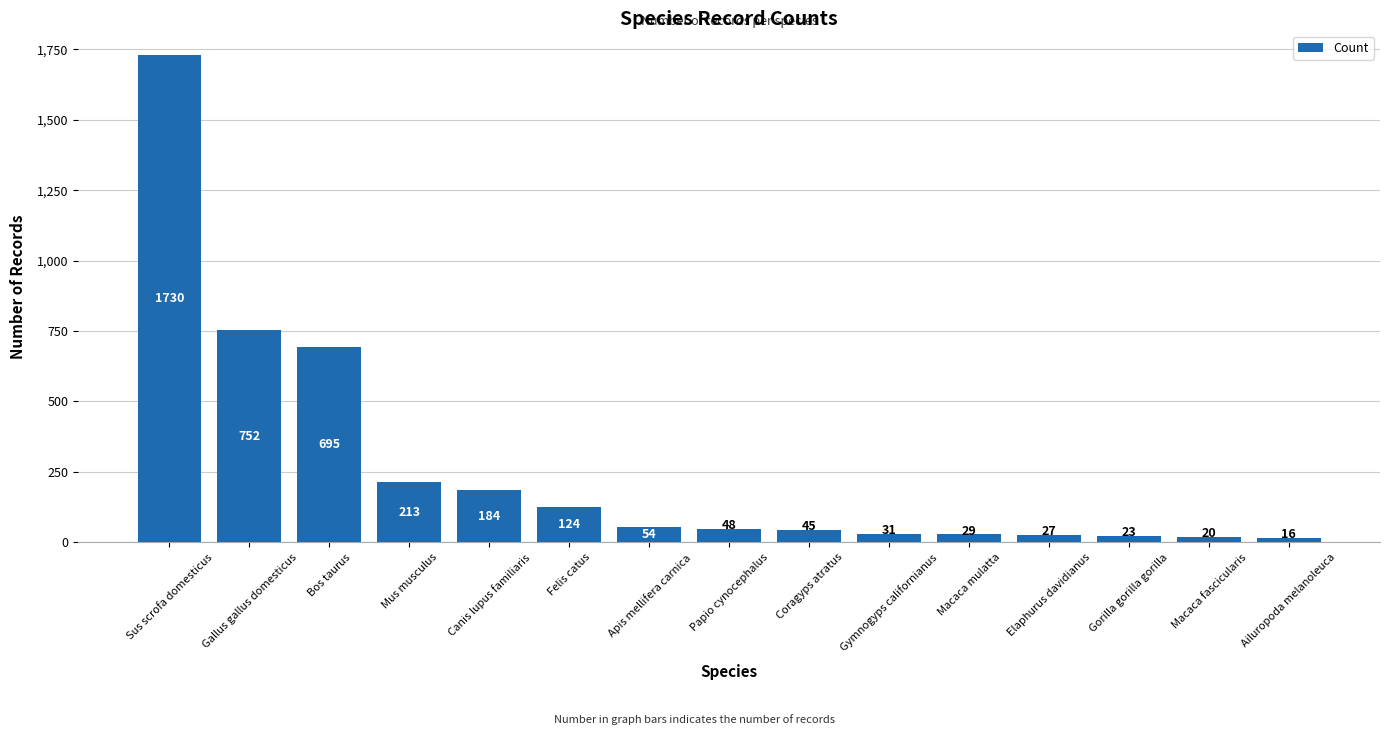

The value at Mus musculus is 323. True or false?

False